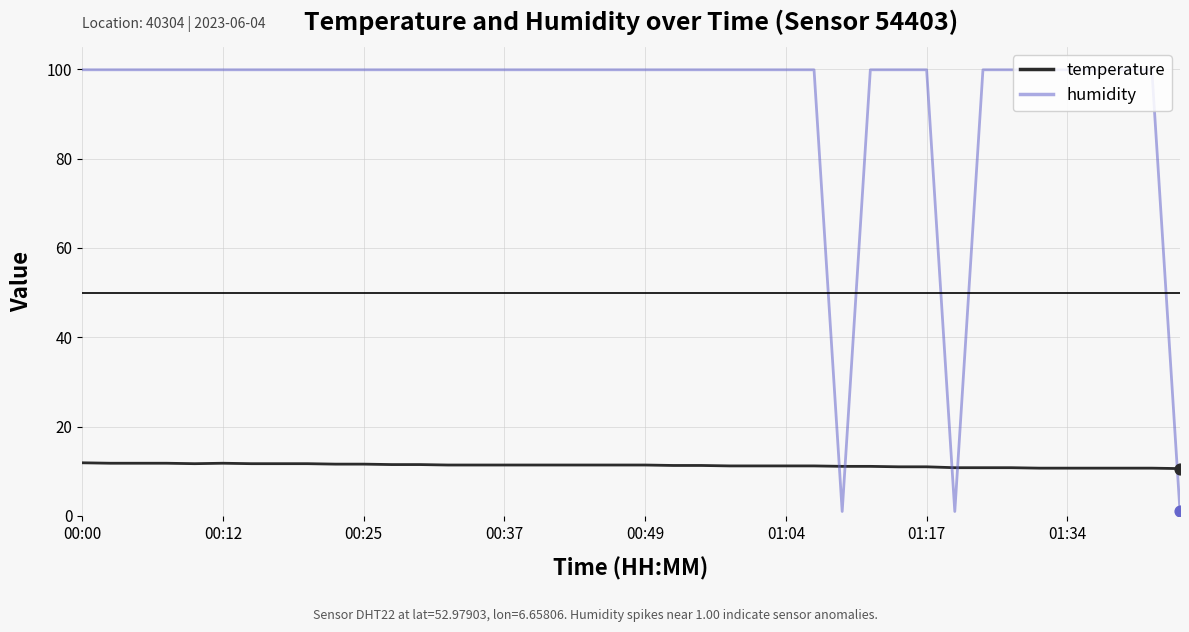

Which series has the largest total across all categories?

humidity